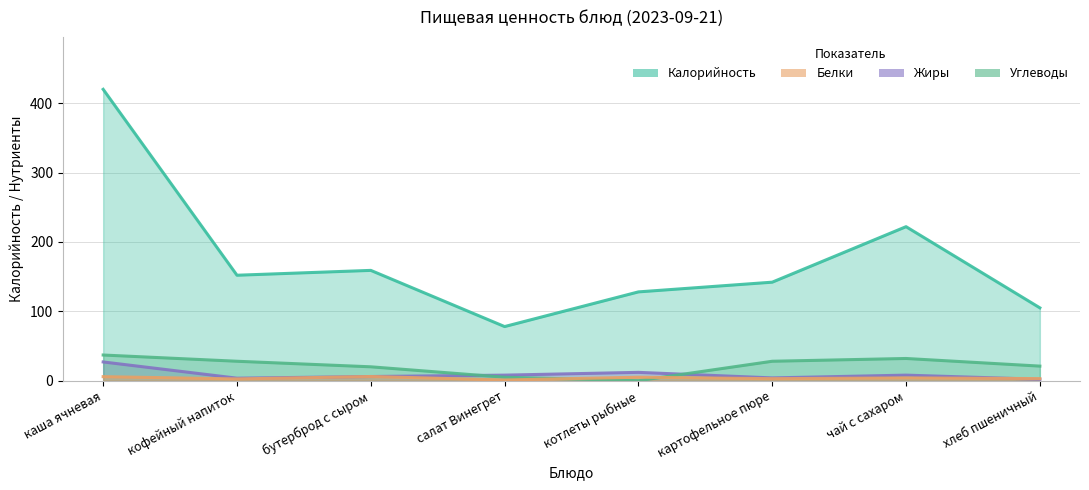

Which has a higher value, каша ячневая or хлеб пшеничный?

каша ячневая